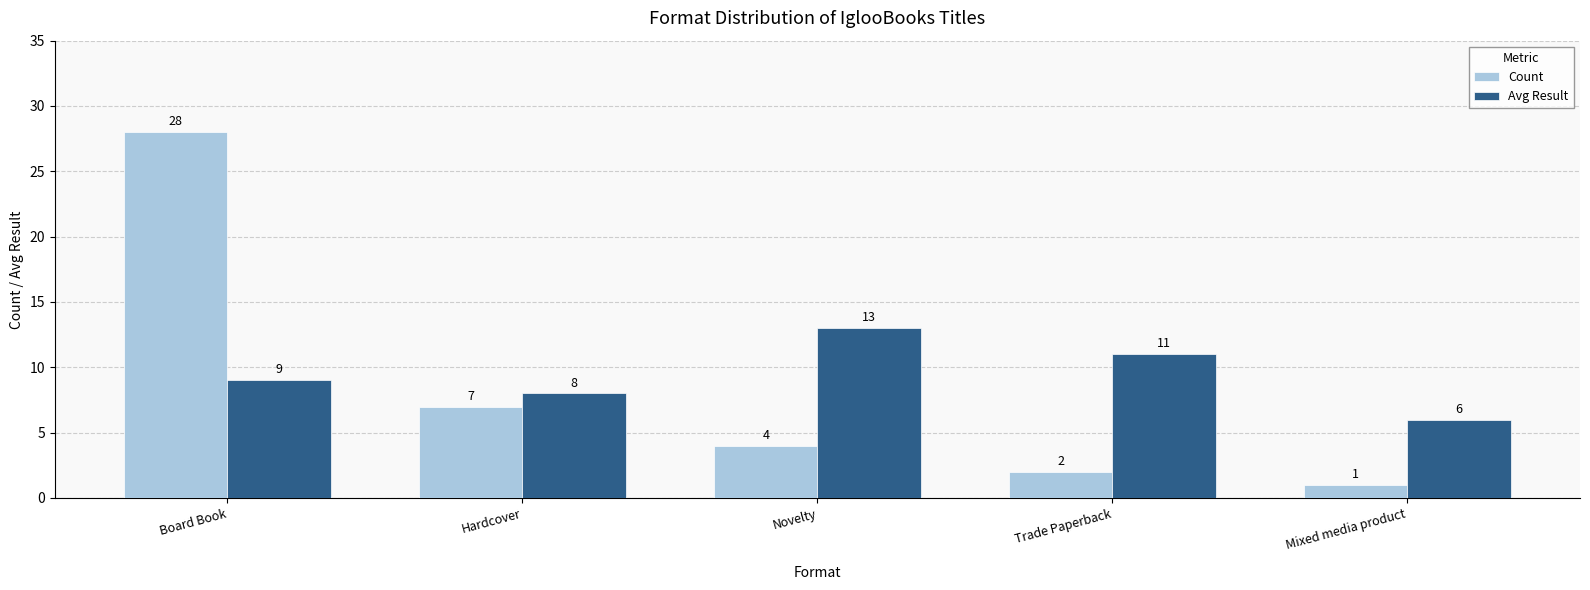

What is the label of the 4th bar from the right?

Hardcover